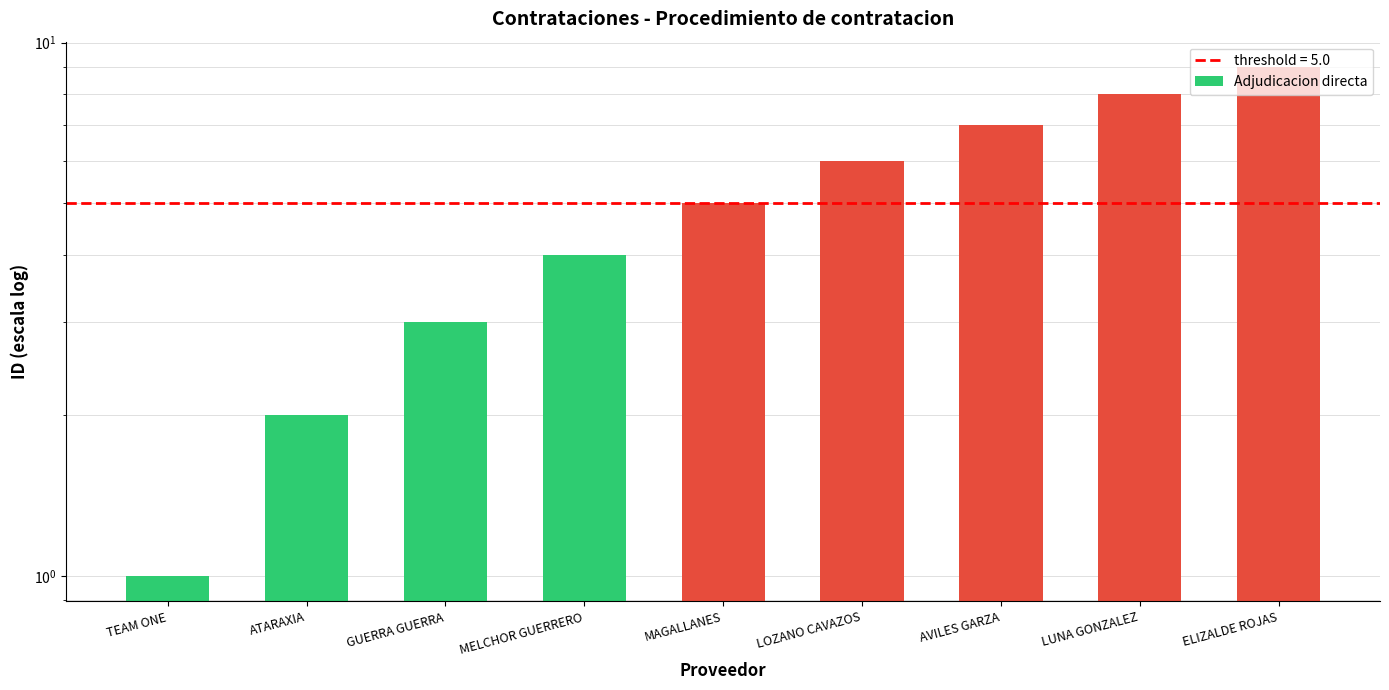

What is the maximum value shown in the chart?

9